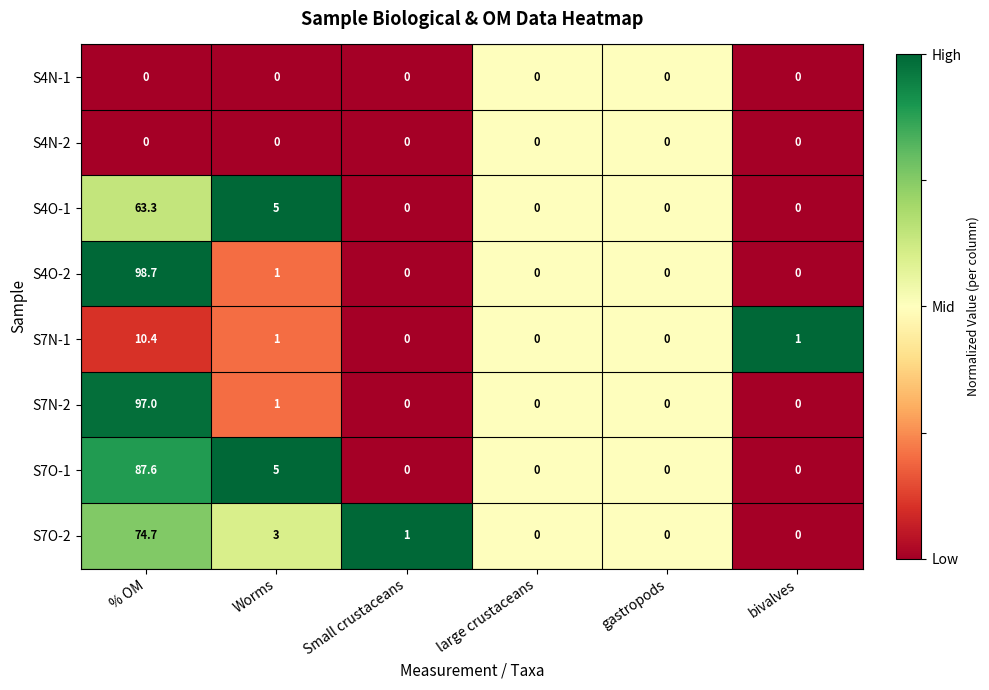

Which series has the largest range (max minus min)?

S4O-2